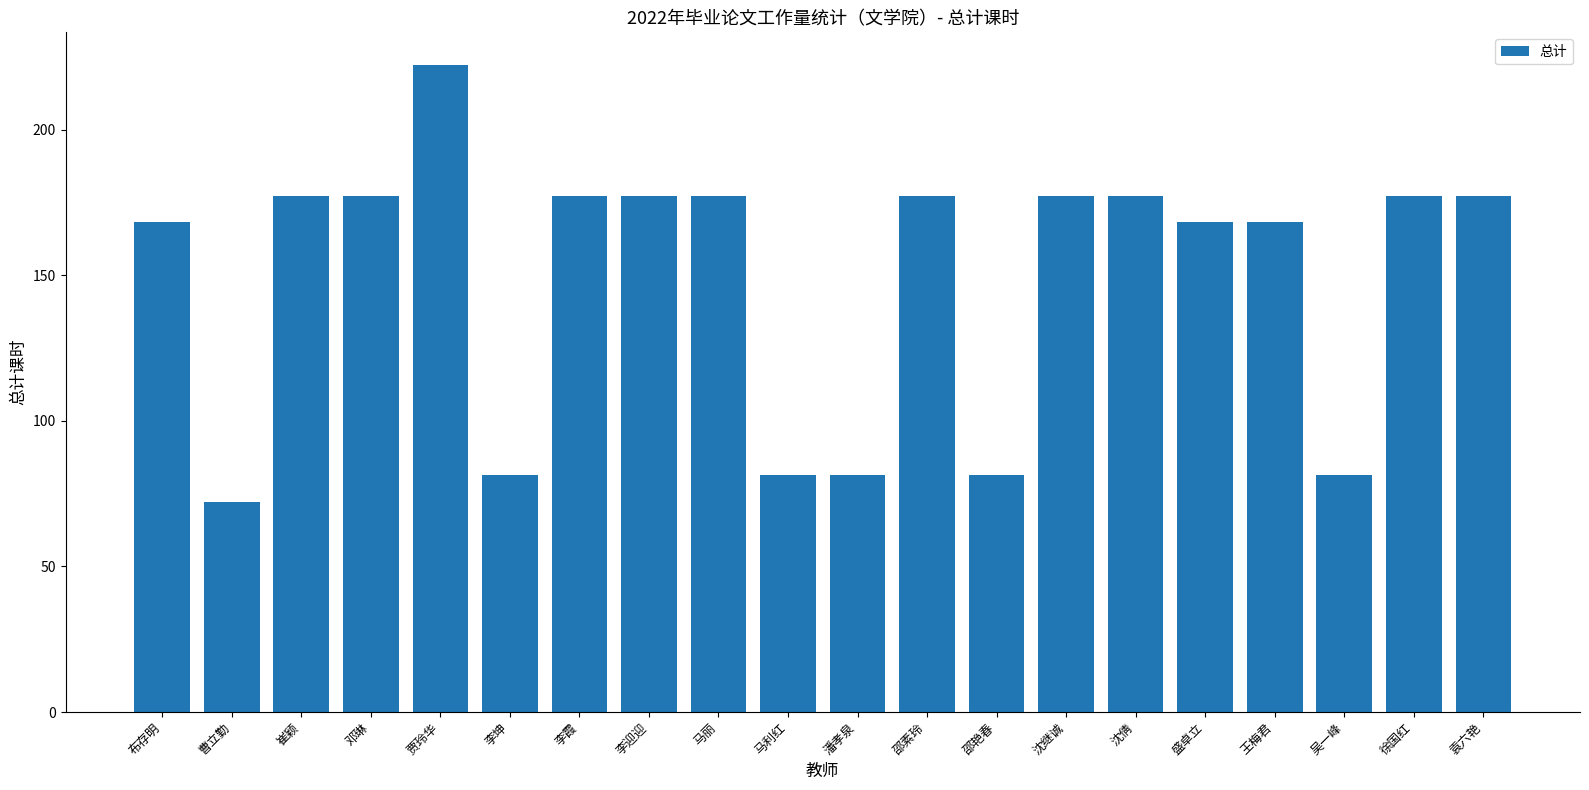

What is the ratio of the value at 潘孝泉 to the value at 崔颖?

0.5